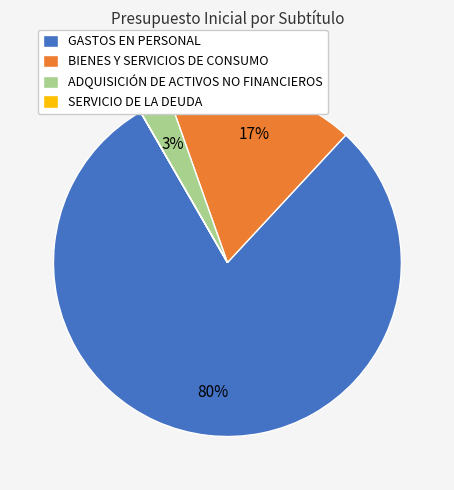

What percentage is the BIENES Y SERVICIOS DE CONSUMO slice, to the nearest percent?

17%